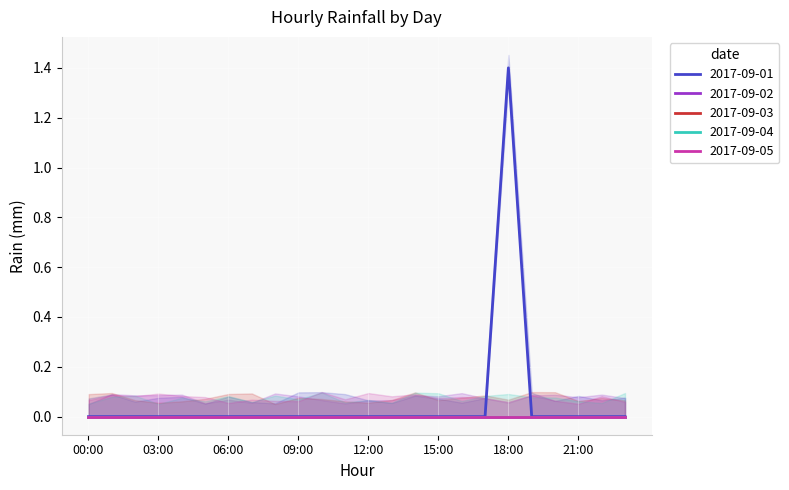

Which category has the highest value in the 2017-09-01 series?

18:00